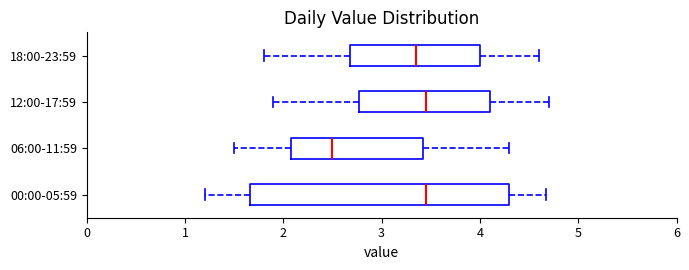

Comparing the boxes themselves (not the whiskers), which one is the widest?

00:00-05:59